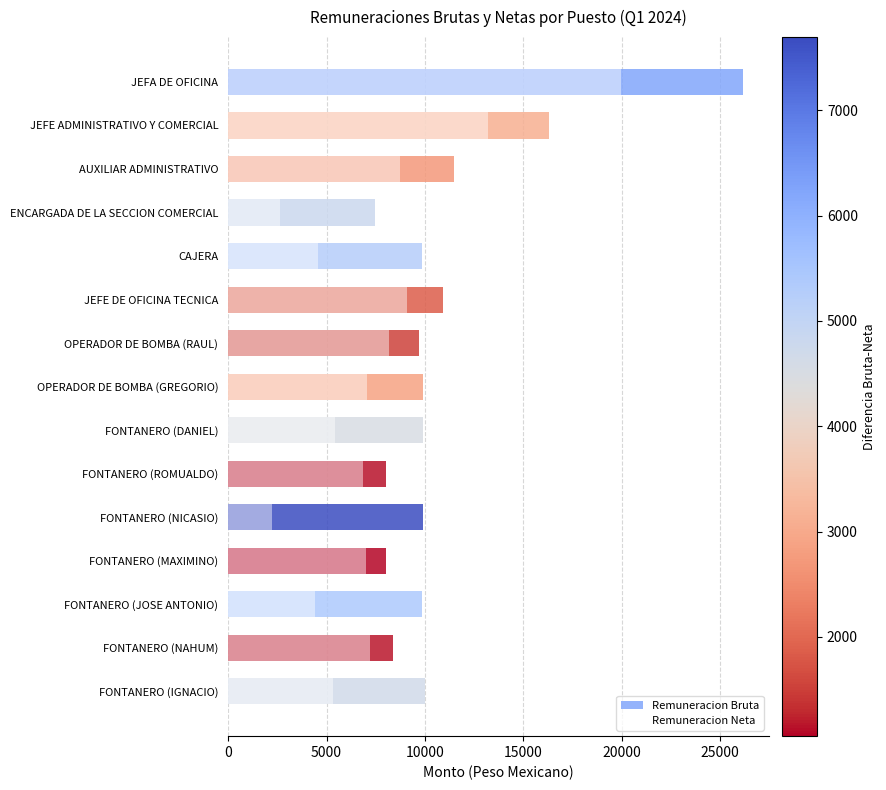

What is the sum of the Remuneracion Bruta values at FONTANERO (NICASIO) and ENCARGADA DE LA SECCION COMERCIAL?

17369.8